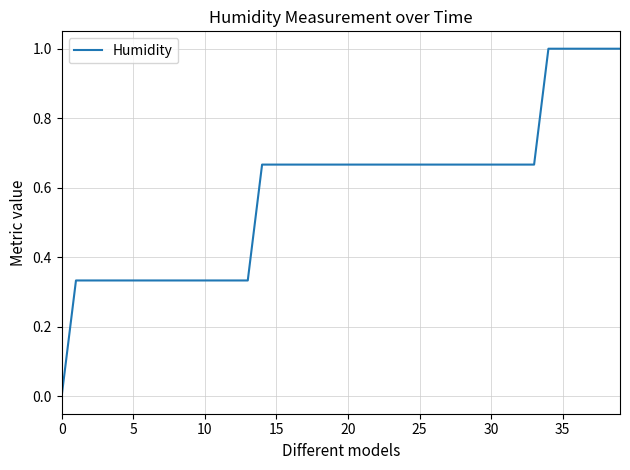

What is the greatest value displayed?

1.0